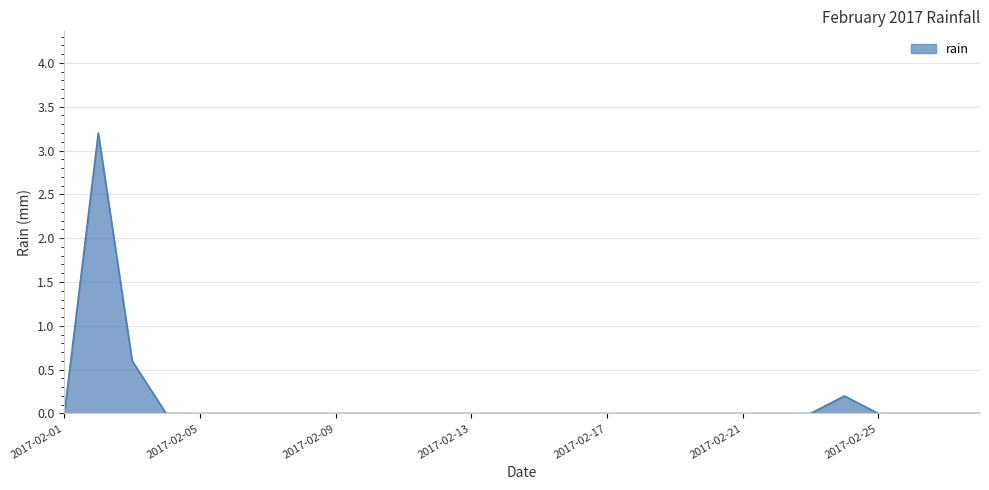

How many interior local peaks (higher than both neighbors) does the data have?

2